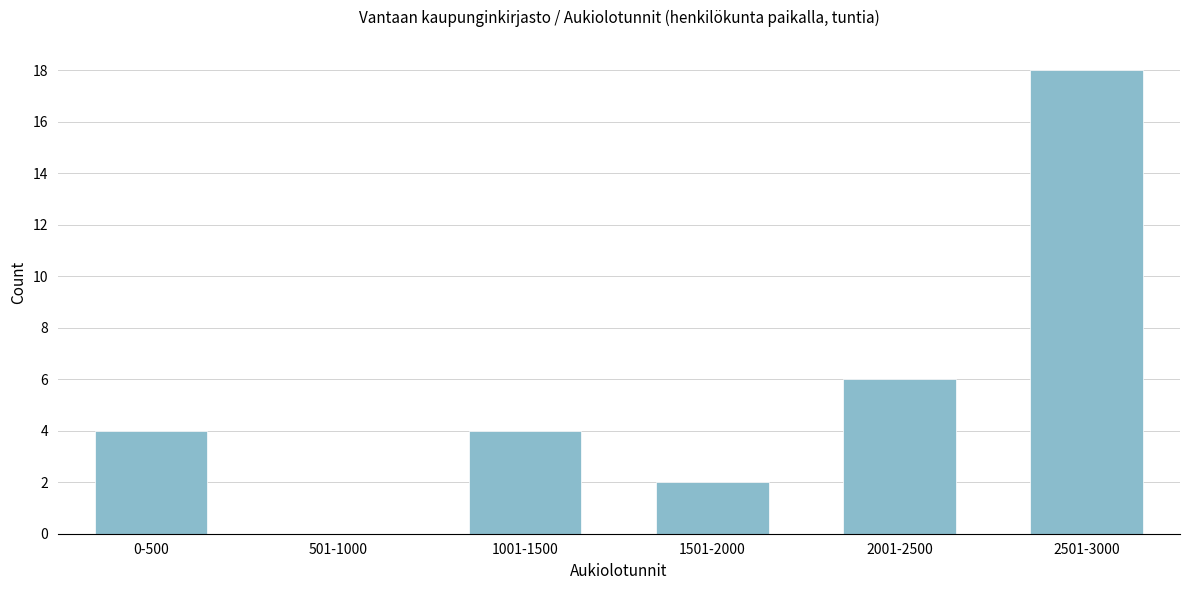

Reading right to left, transcribe all the data shown in this chart.

2501-3000=18	2001-2500=6	1501-2000=2	1001-1500=4	501-1000=0	0-500=4